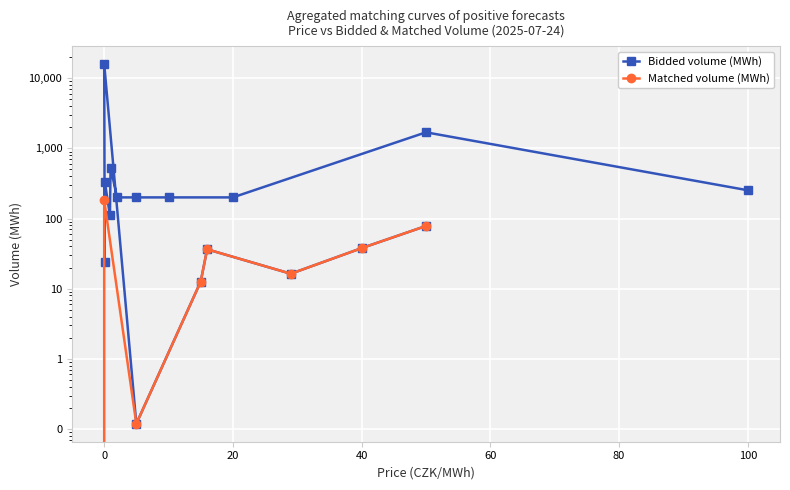

How many interior local peaks does the Matched volume (MWh) series have?

2